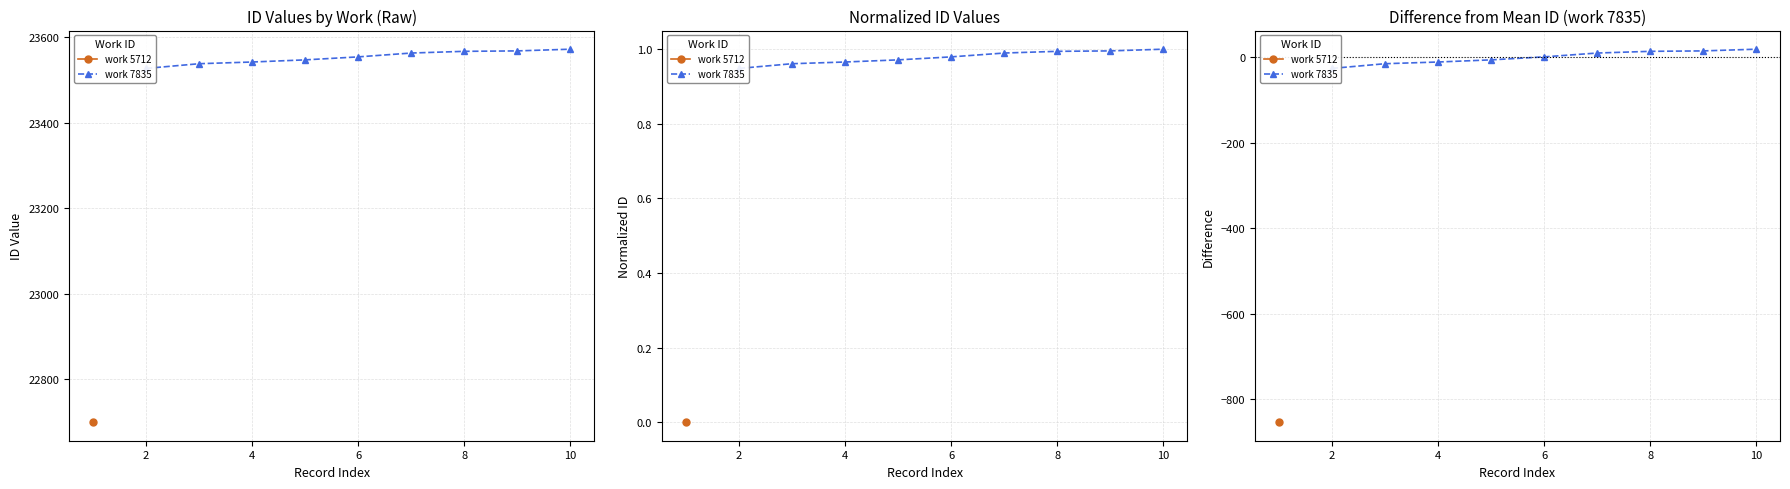

Is this an area chart (filled region under the line)?

No